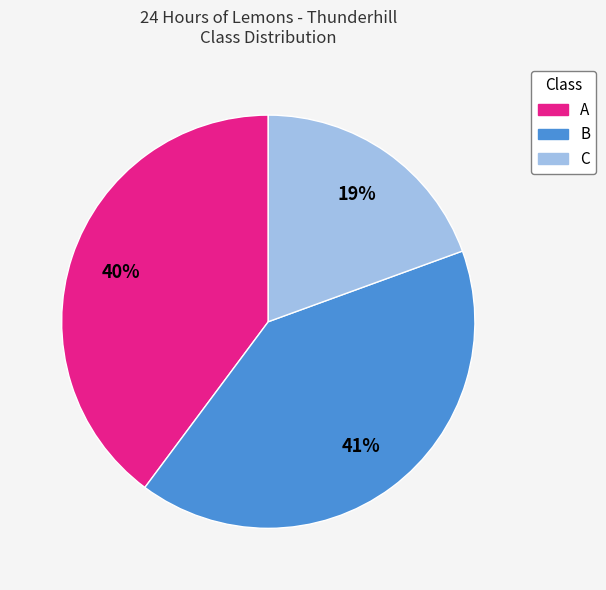

What percentage is the C slice, to the nearest percent?

19%